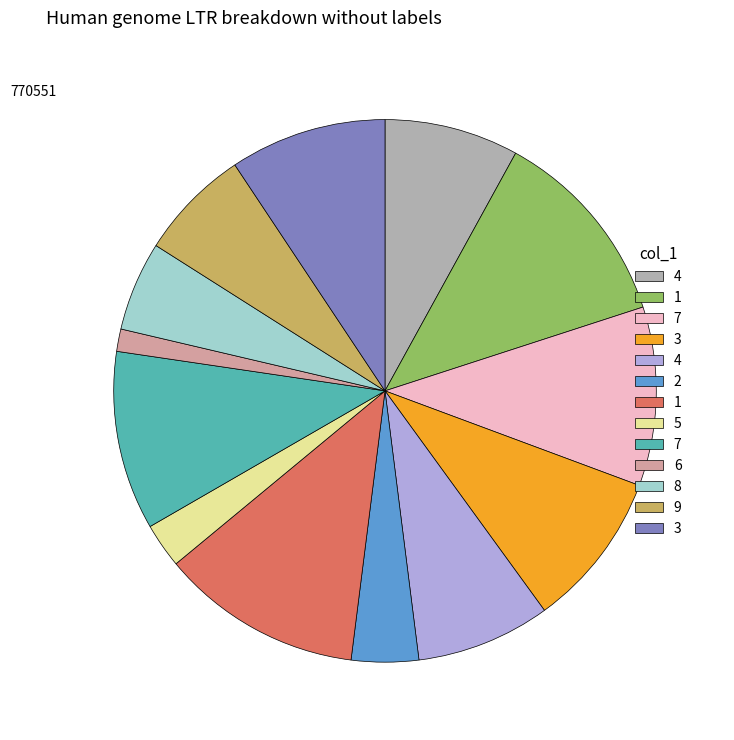

Is there a majority slice in this chart?

No